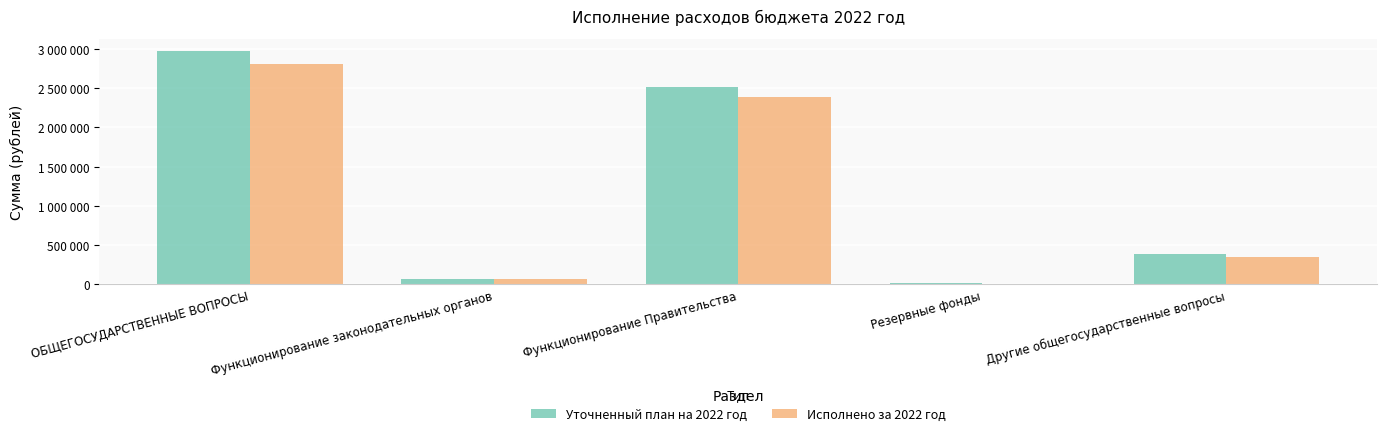

Rank the series at Резервные фонды from lowest to highest value.

Исполнено за 2022 год, Уточненный план на 2022 год